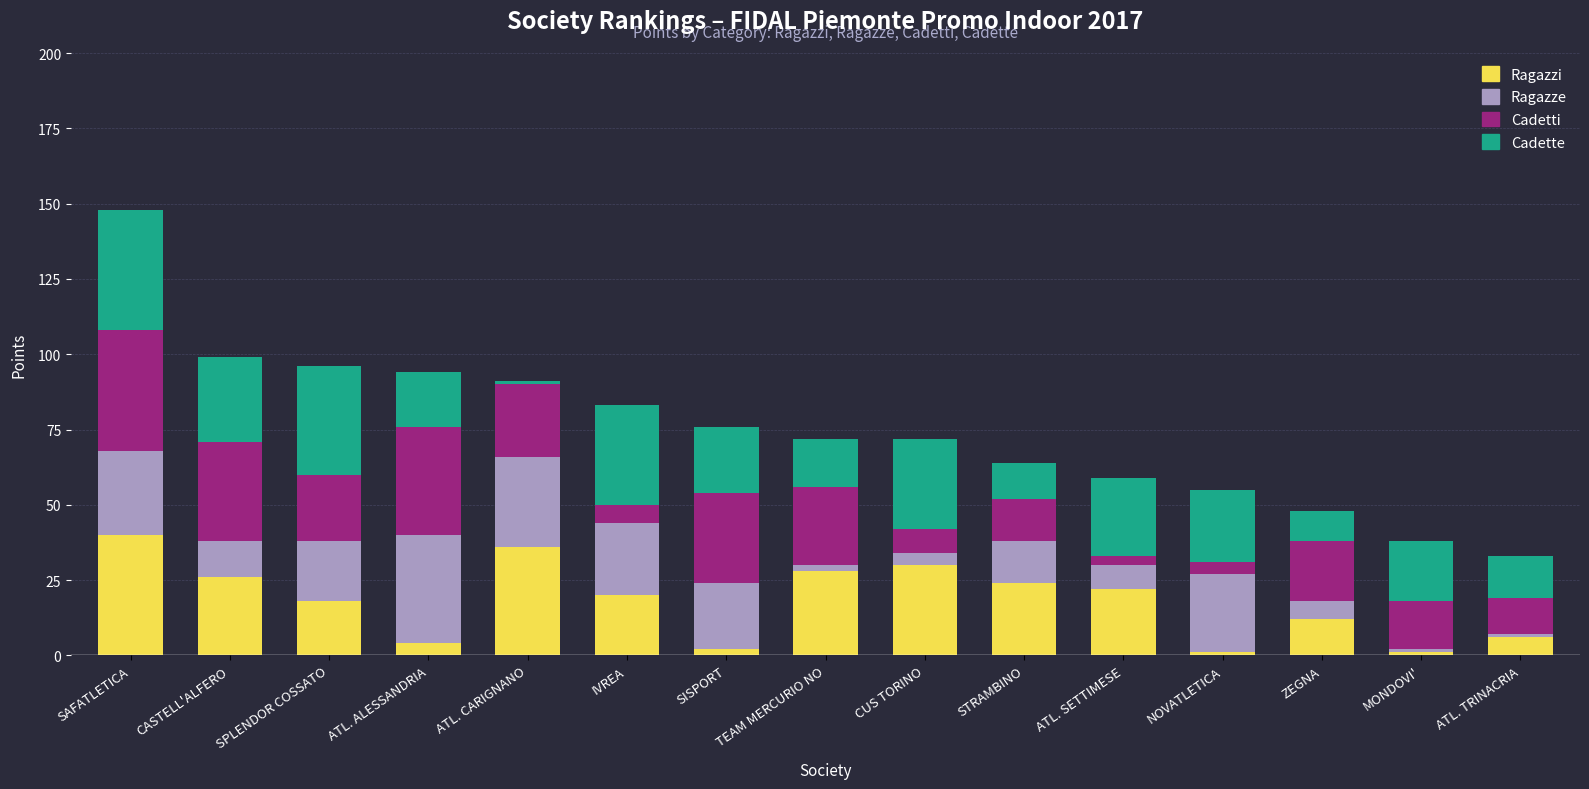

At which category is the sum across all series the highest?

SAFATLETICA